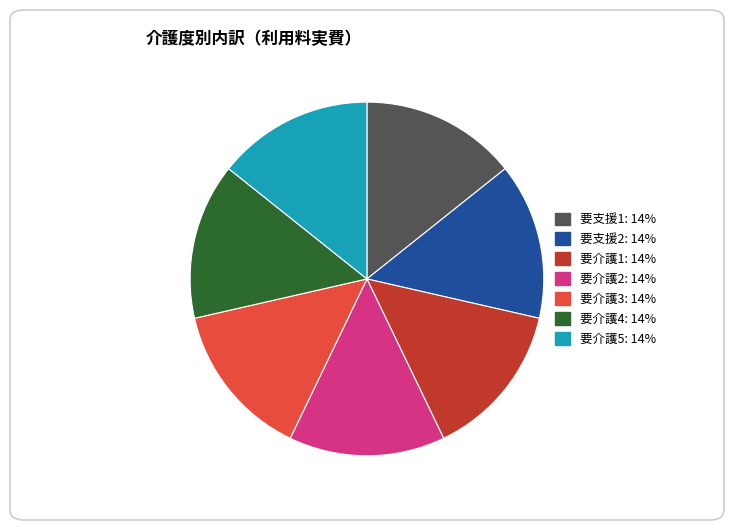

Combined, do 要支援1: 14% and 要支援2: 14% account for over 50%?

No